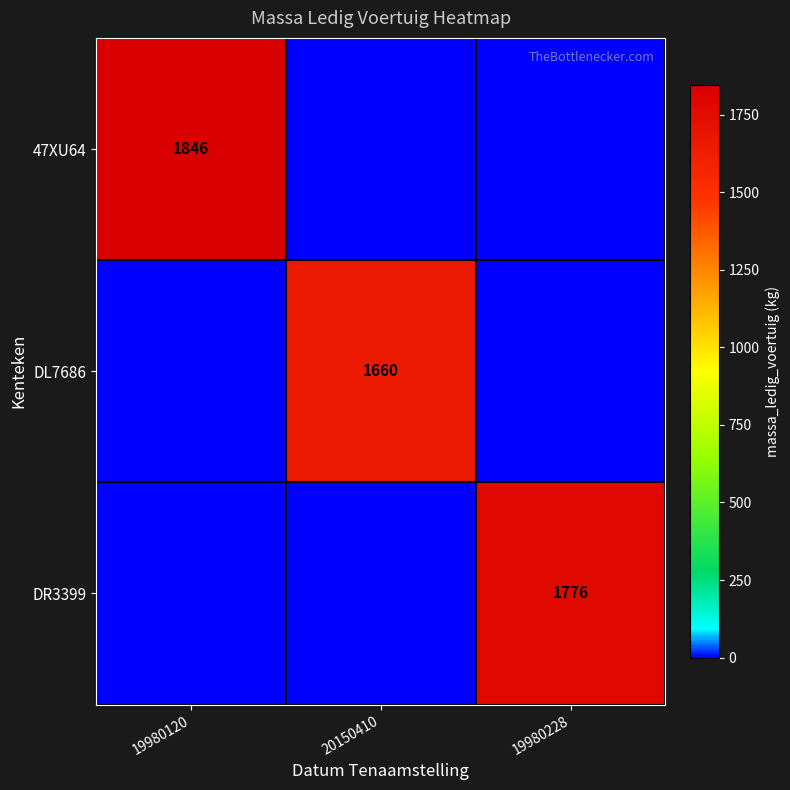

The DR3399 series shows 2991 at 19980228. True or false?

False